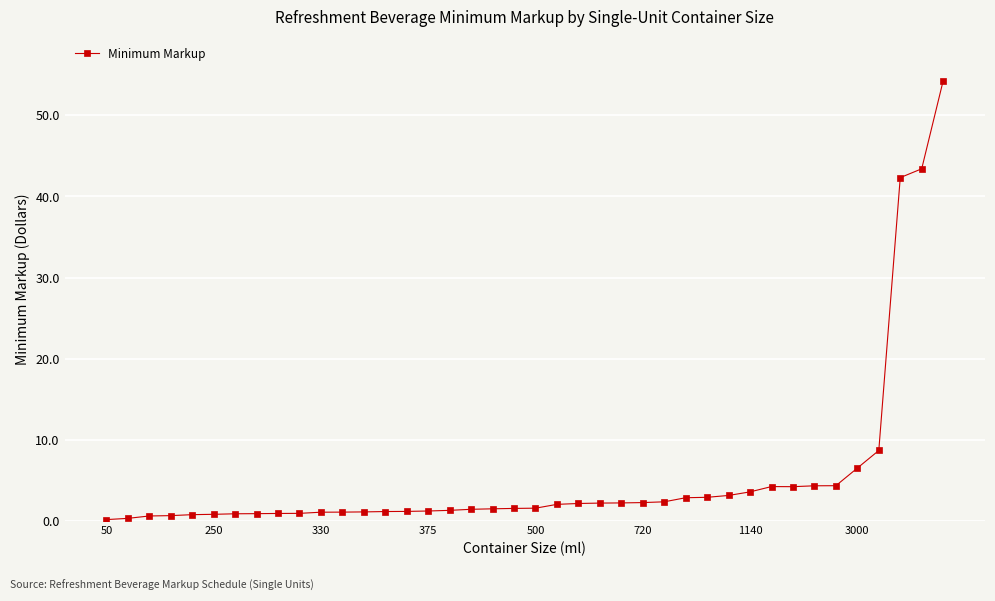

What is the greatest value displayed?

54.3